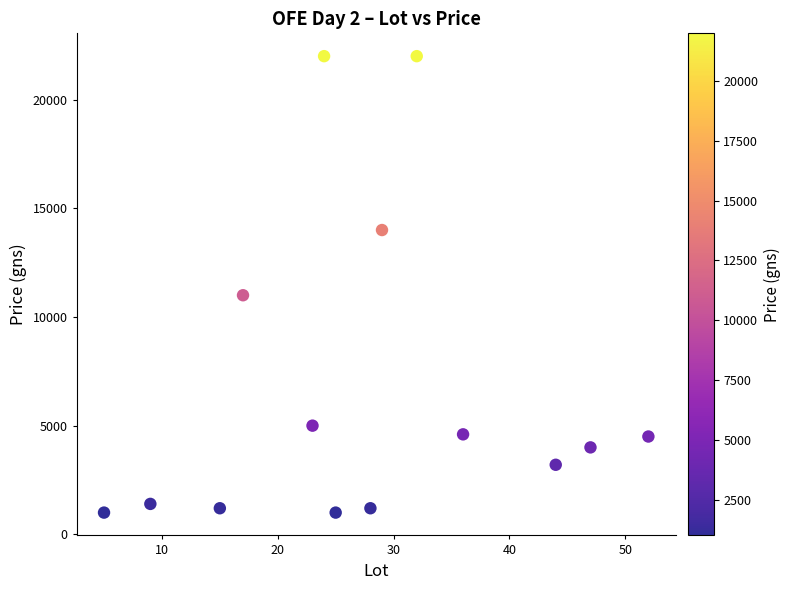

What is the range of X values (max minus min)?

47